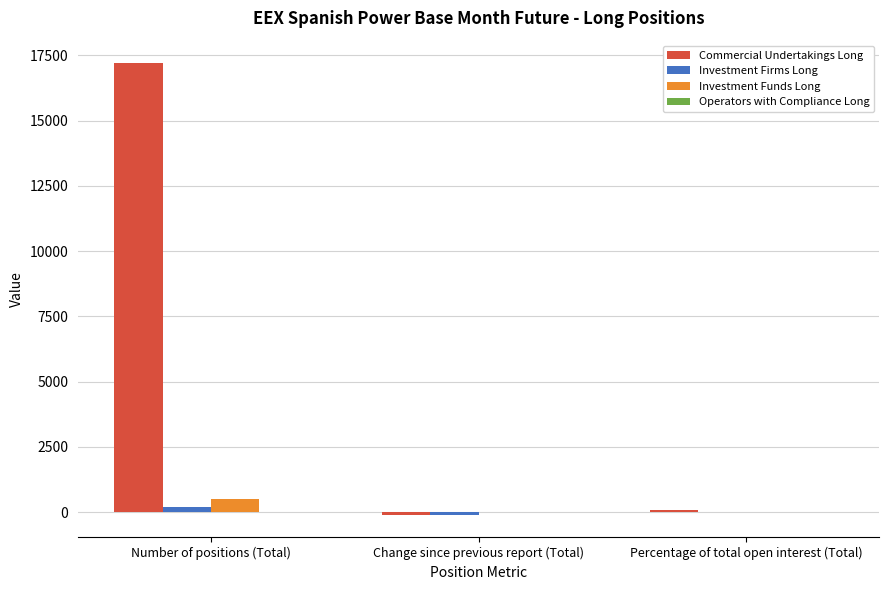

Which series has the largest total across all categories?

Commercial Undertakings Long